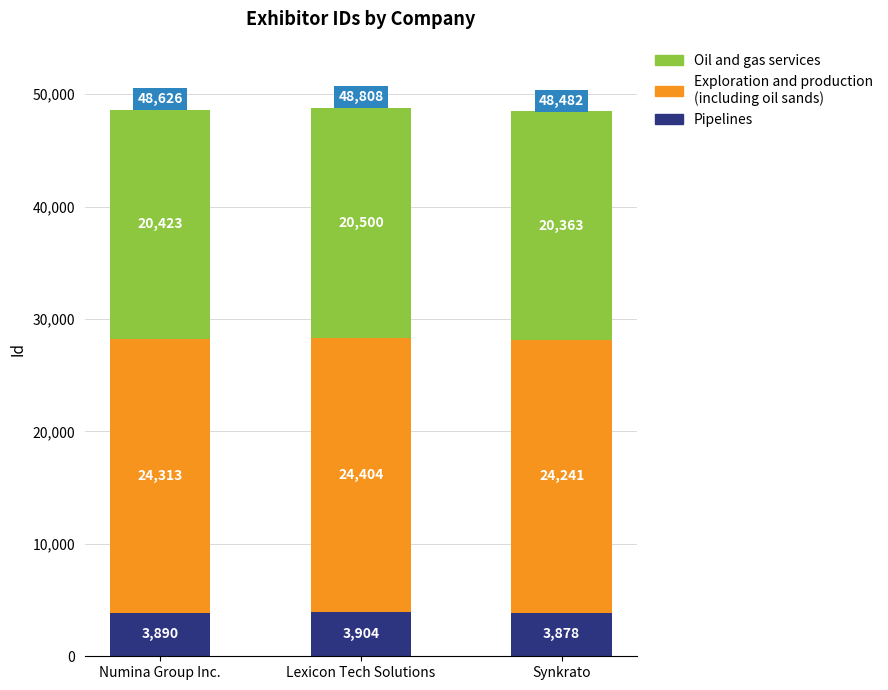

What is the total value across all series at Numina Group Inc.?

48626